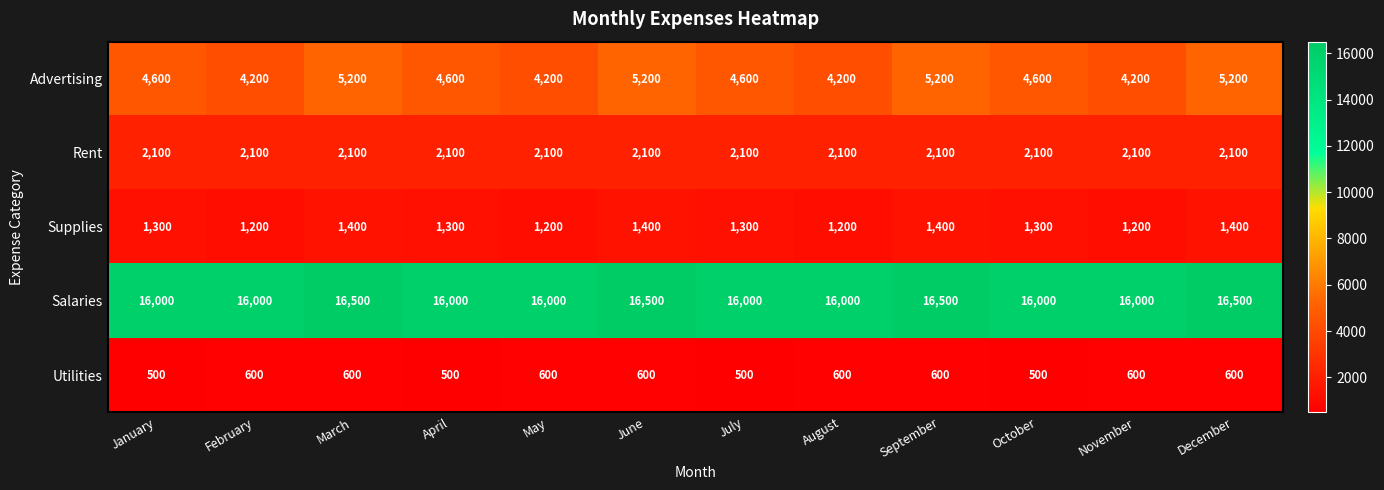

True or false: Supplies has a value of 2295 at March.

False